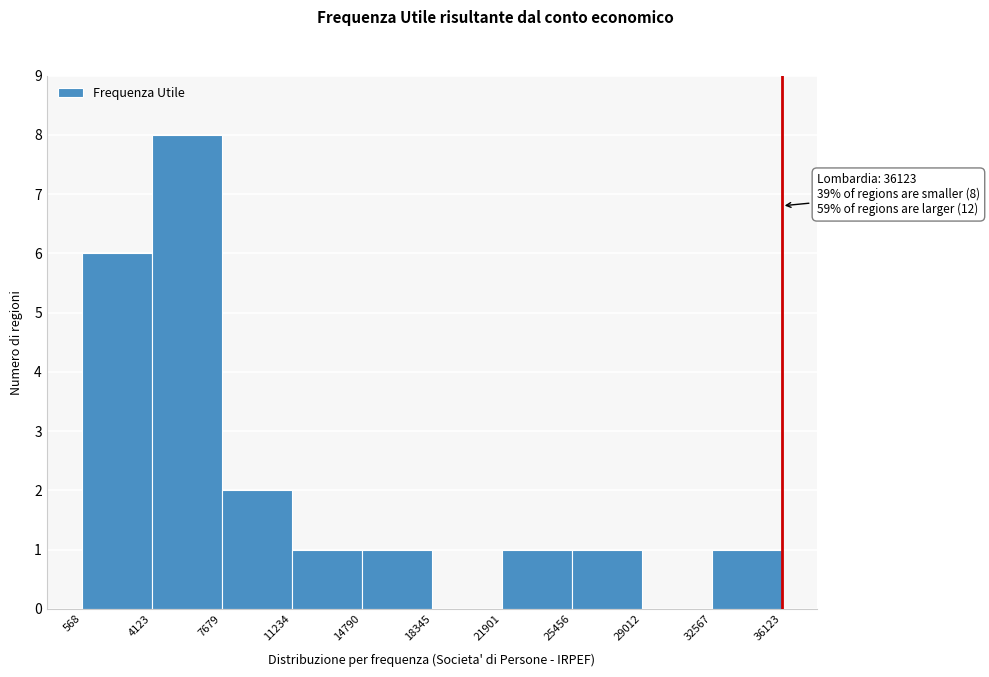

Which range on the x-axis has the tallest bar?

4123 to 7679